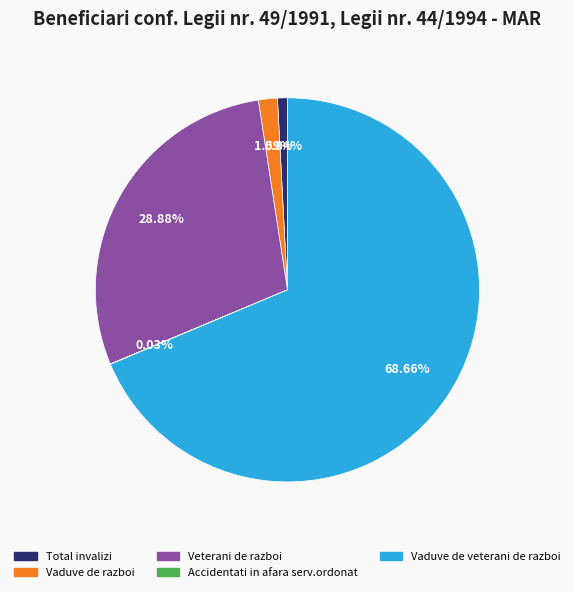

Approximately how many times larger is the value at Vaduve de veterani de razboi compared to Veterani de razboi?

2.4